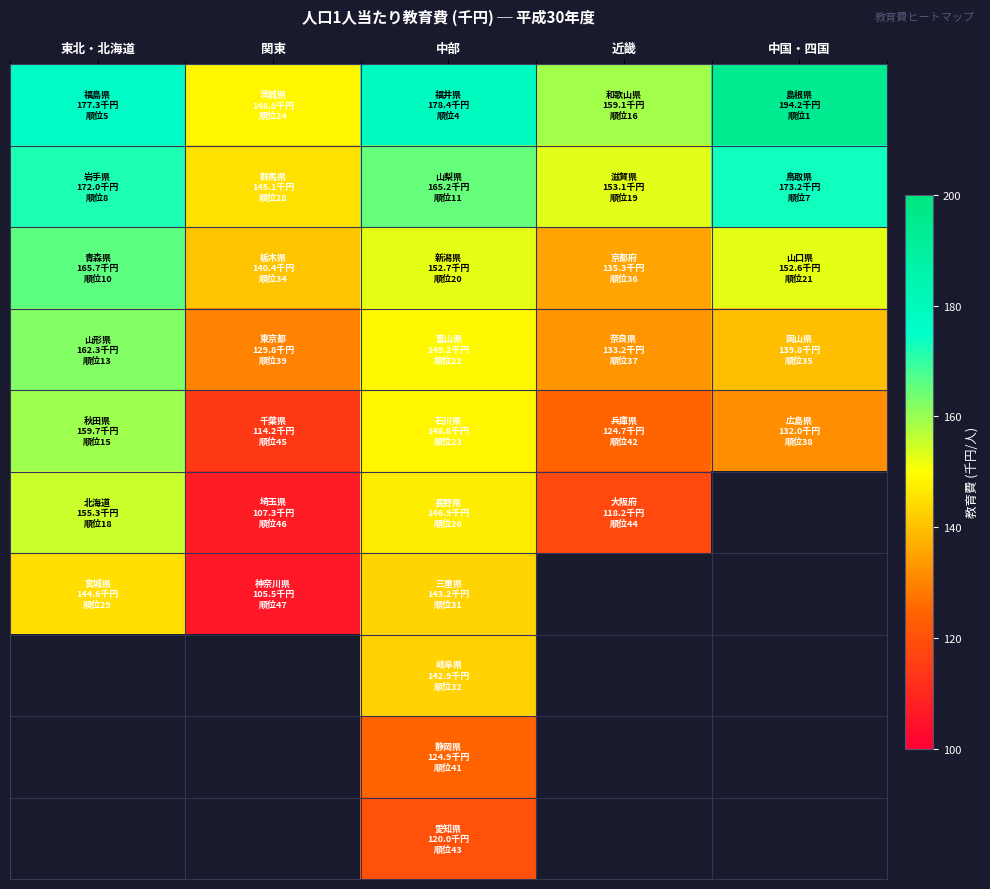

At how many categories does at least one series exceed 115?

5